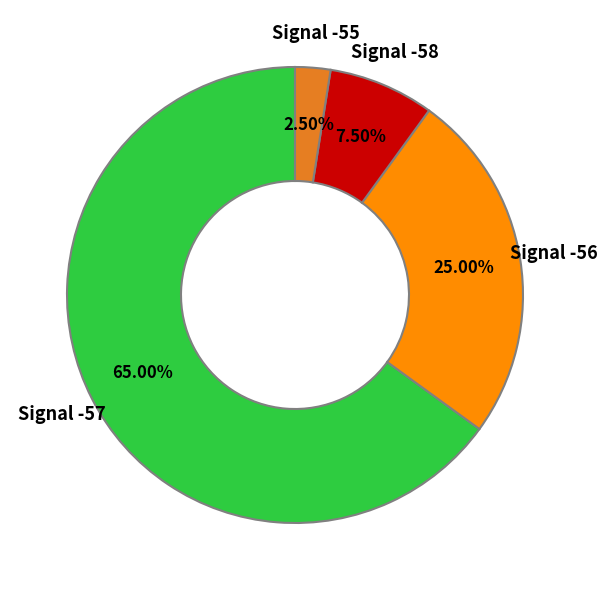

How many slices are in this pie chart?

4